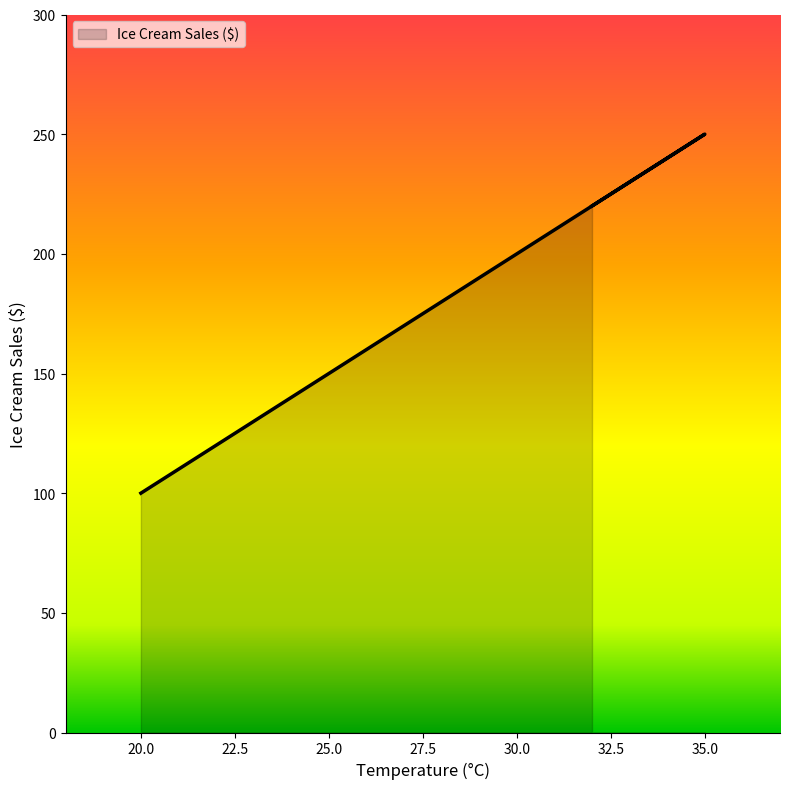

What is the sum of all values?

920